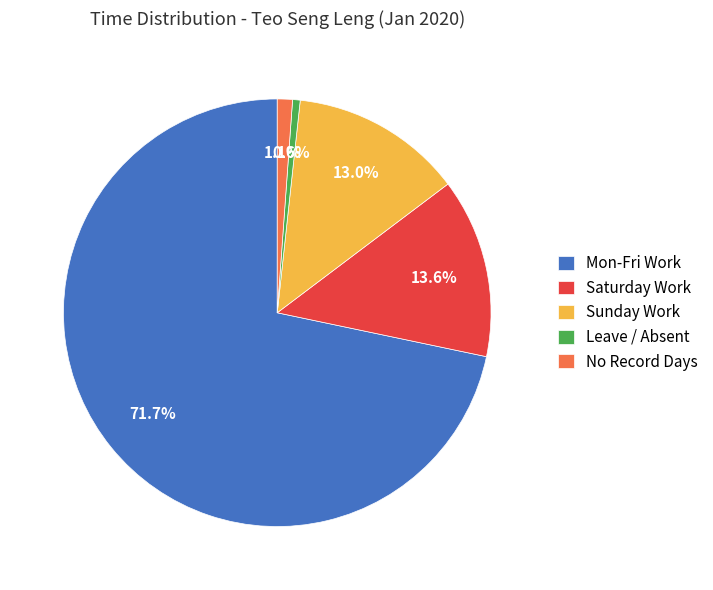

Which has a higher value, Leave / Absent or Sunday Work?

Sunday Work